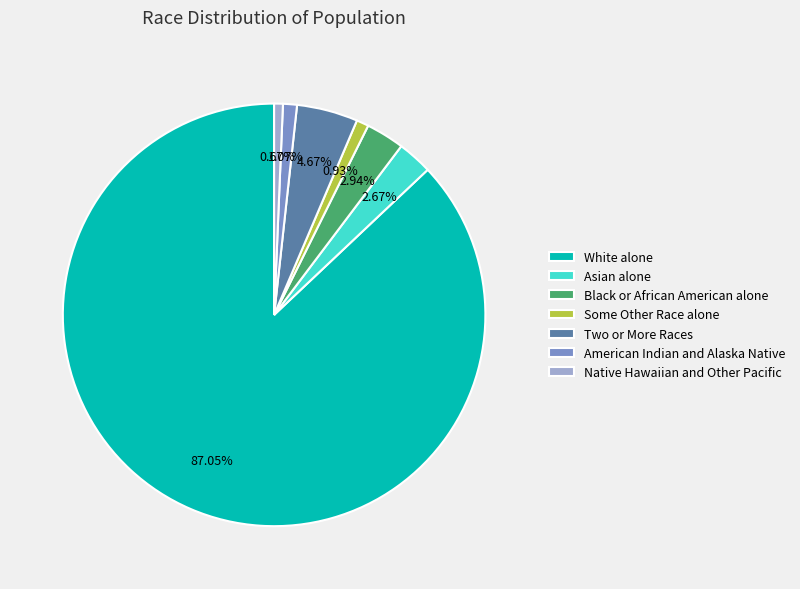

The Native Hawaiian and Other Pacific slice represents 11% of the pie. True or false?

False